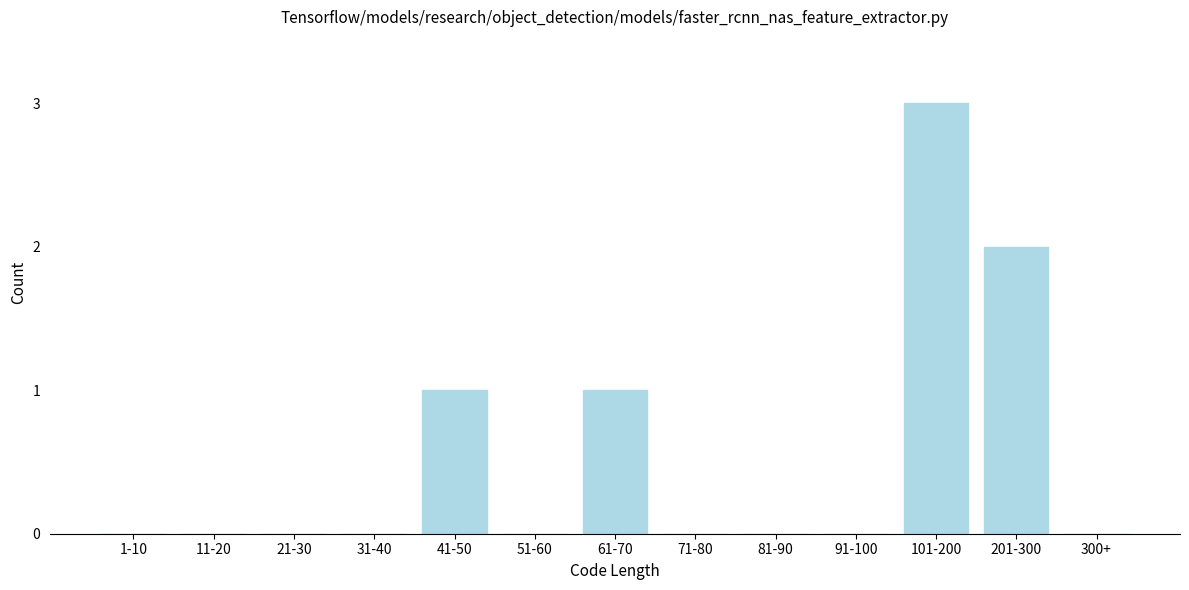

Reading left to right, list all the values displayed in this chart.

1-10=0	11-20=0	21-30=0	31-40=0	41-50=1	51-60=0	61-70=1	71-80=0	81-90=0	91-100=0	101-200=3	201-300=2	300+=0